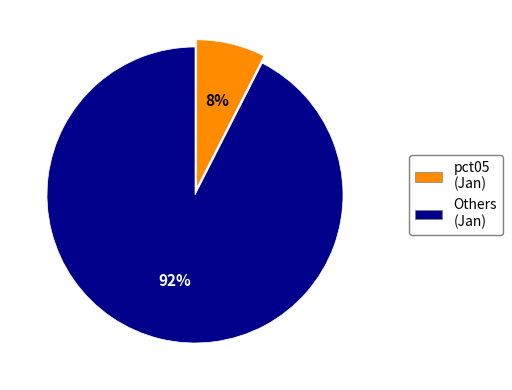

How many segments does this pie chart have?

2